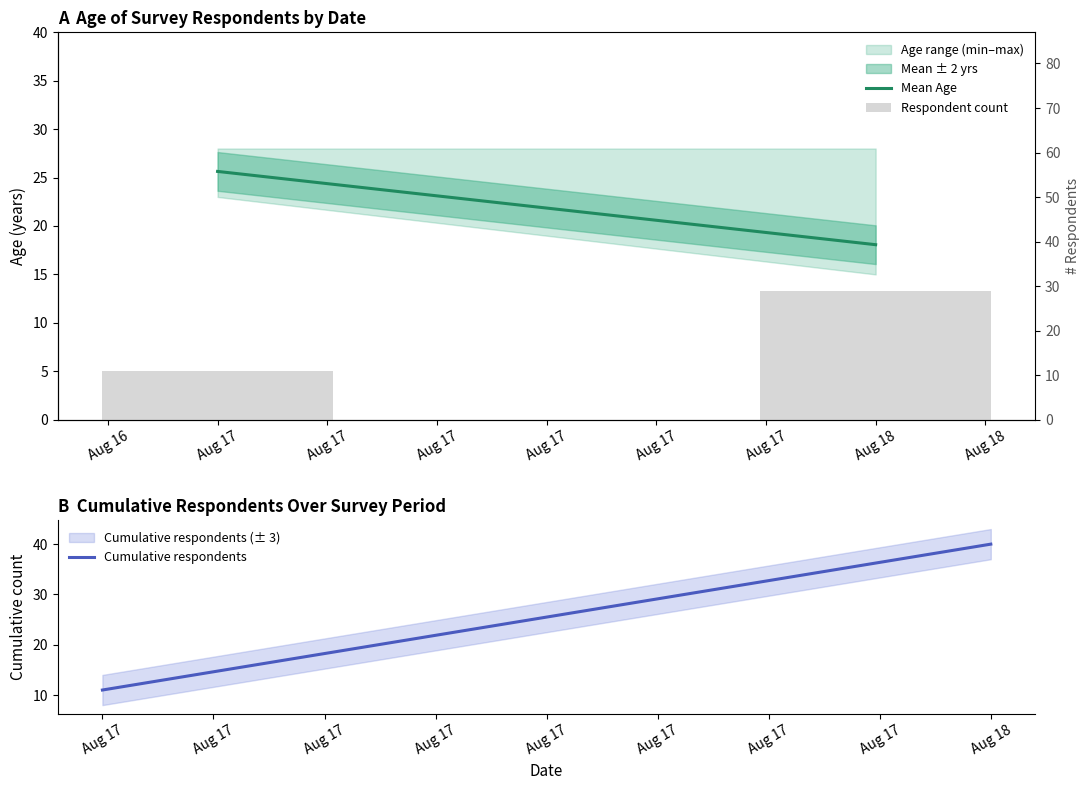

How many data points in Mean Age are above 25?

1